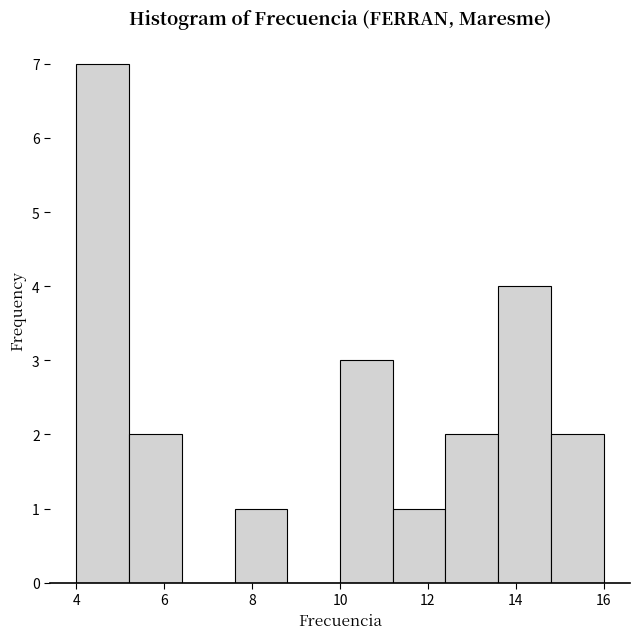

Reading left to right, list every bar in this chart as the range it spans on the x-axis followed by its height. The values are not printed on the chart, so give them approximately, as read against the axis.

4.0 to 5.2: 7
5.2 to 6.4: 2
6.4 to 7.6: 0
7.6 to 8.8: 1
8.8 to 10.0: 0
10.0 to 11.2: 3
11.2 to 12.4: 1
12.4 to 13.6: 2
13.6 to 14.8: 4
14.8 to 16.0: 2